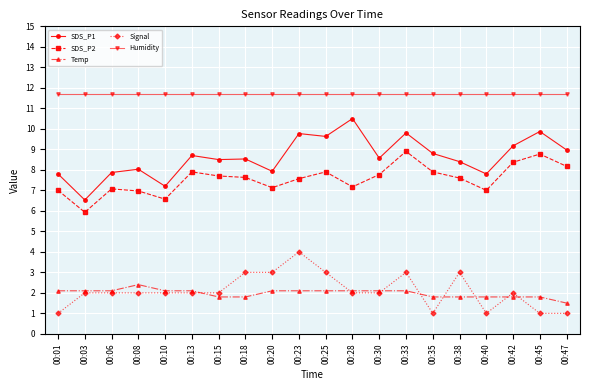

What is the sum of the Signal values at 00:42 and 00:20?

5.0